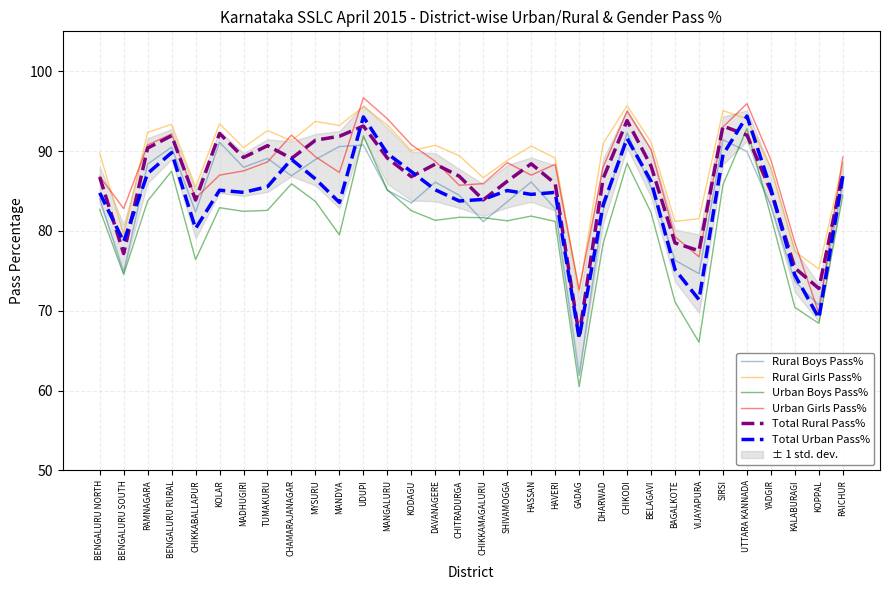

How many values in the Total Urban Pass% series exceed 85?

17